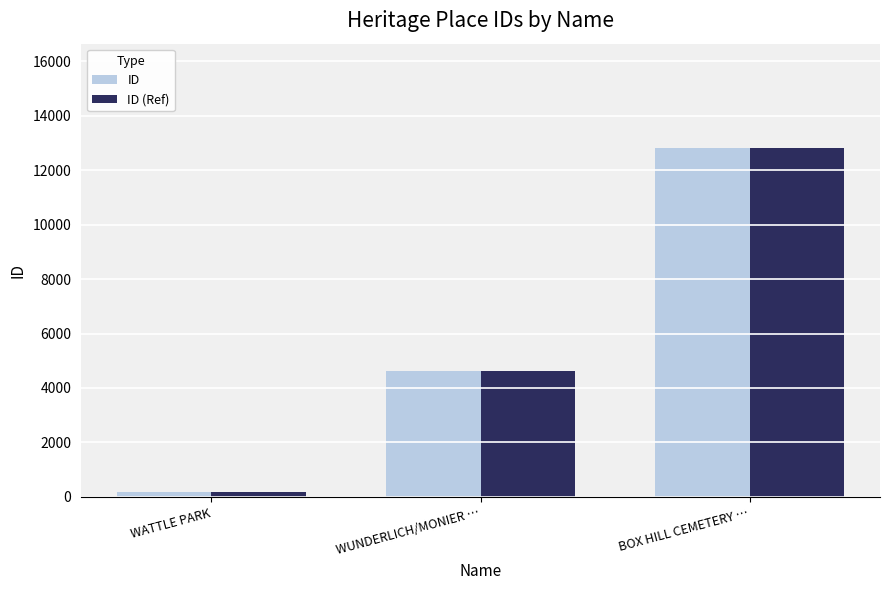

What is the sum of all ID values?

17615